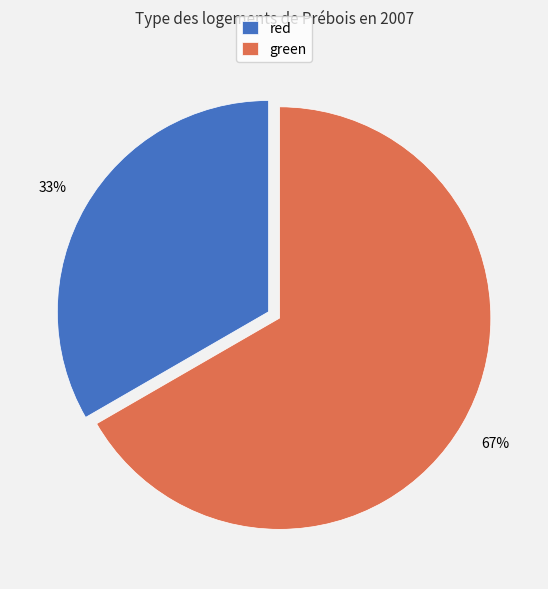

The green slice represents 67% of the pie. True or false?

True